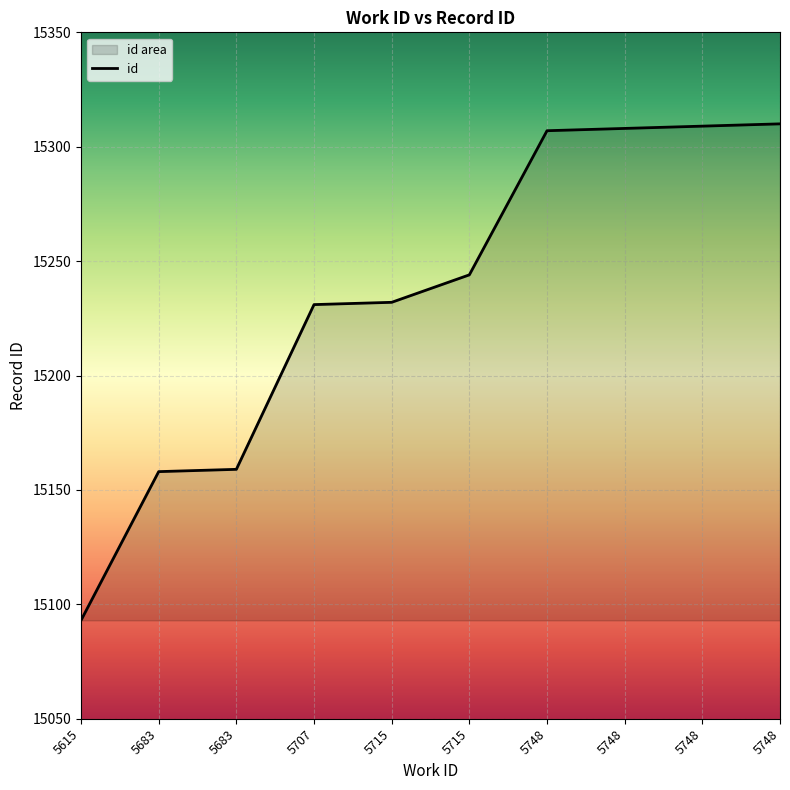

Reading right to left, extract all data points from this chart.

5748=15310	5748=15309	5748=15308	5748=15307	5715=15244	5715=15232	5707=15231	5683=15159	5683=15158	5615=15093